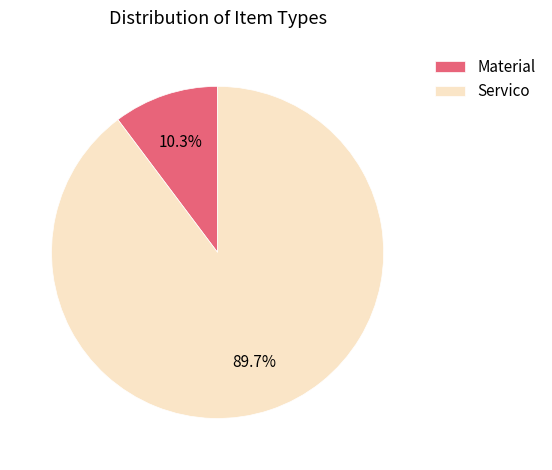

What portion of the pie excludes Material?

89.7%